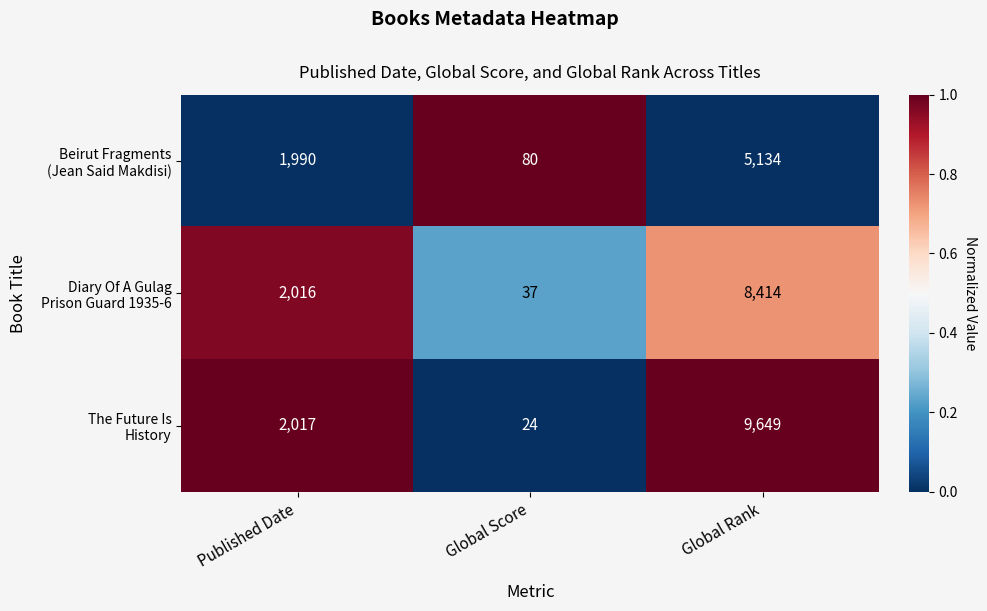

What is the greatest value displayed?

9649